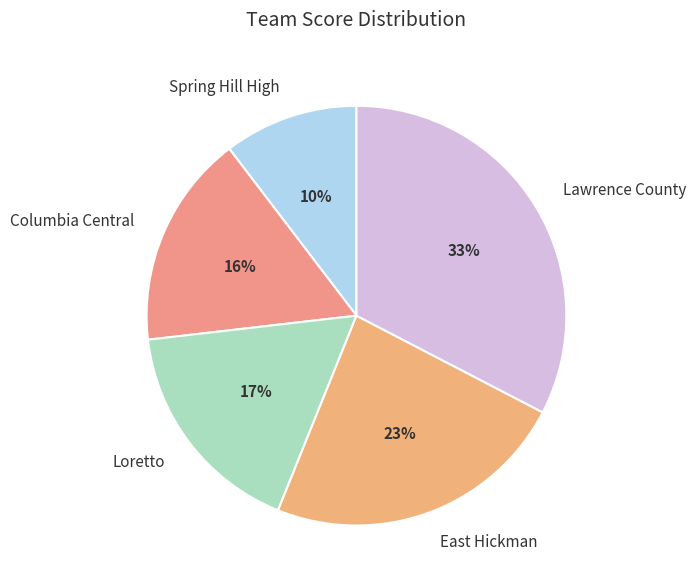

To the nearest percent, what percentage of the pie is Lawrence County?

33%